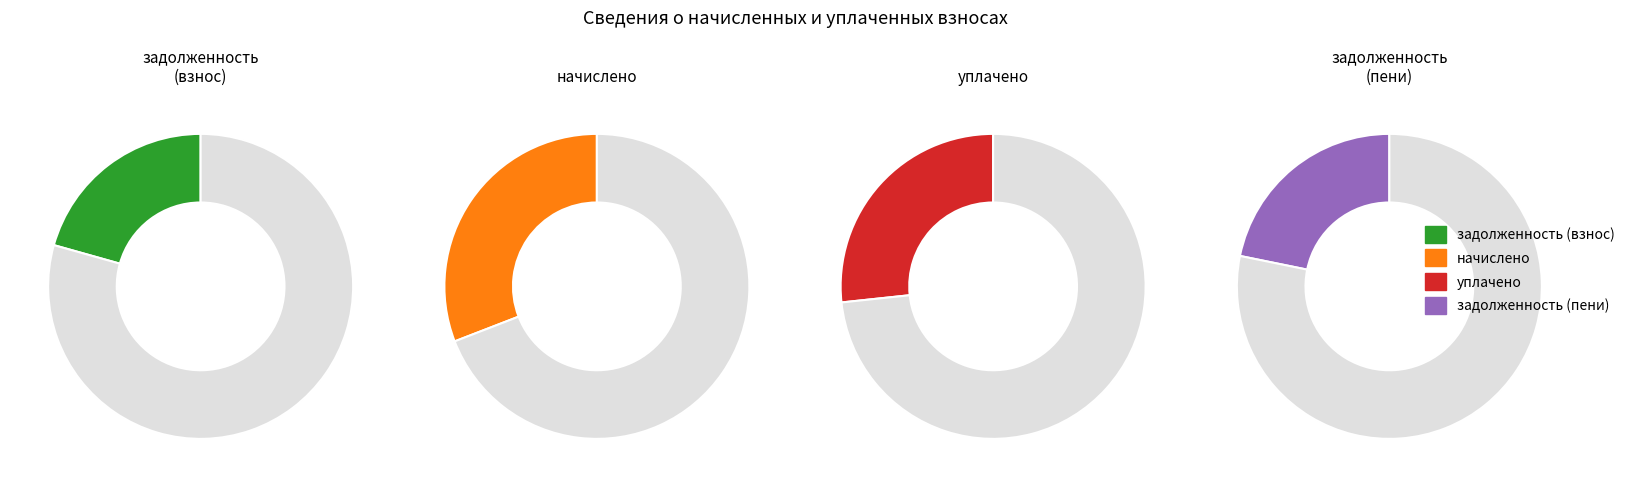

How much of the chart is everything except 17?

97.9%